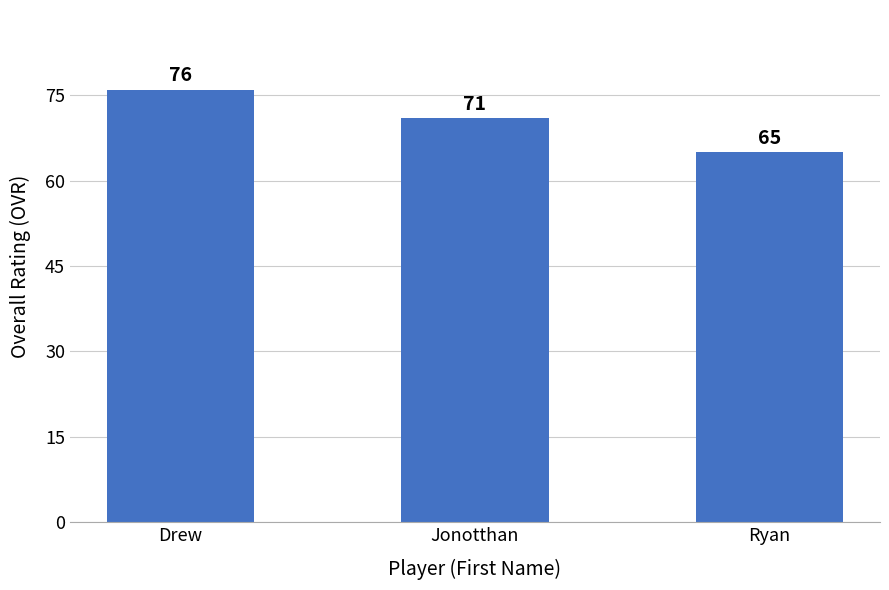

What is the change in value from Drew to Jonotthan?

-5